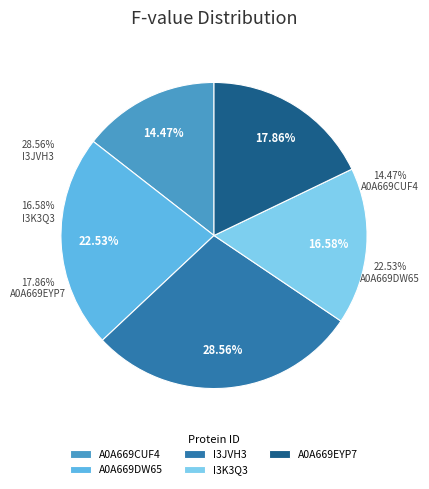

Approximately how many times larger is the value at A0A669EYP7 compared to A0A669CUF4?

1.2